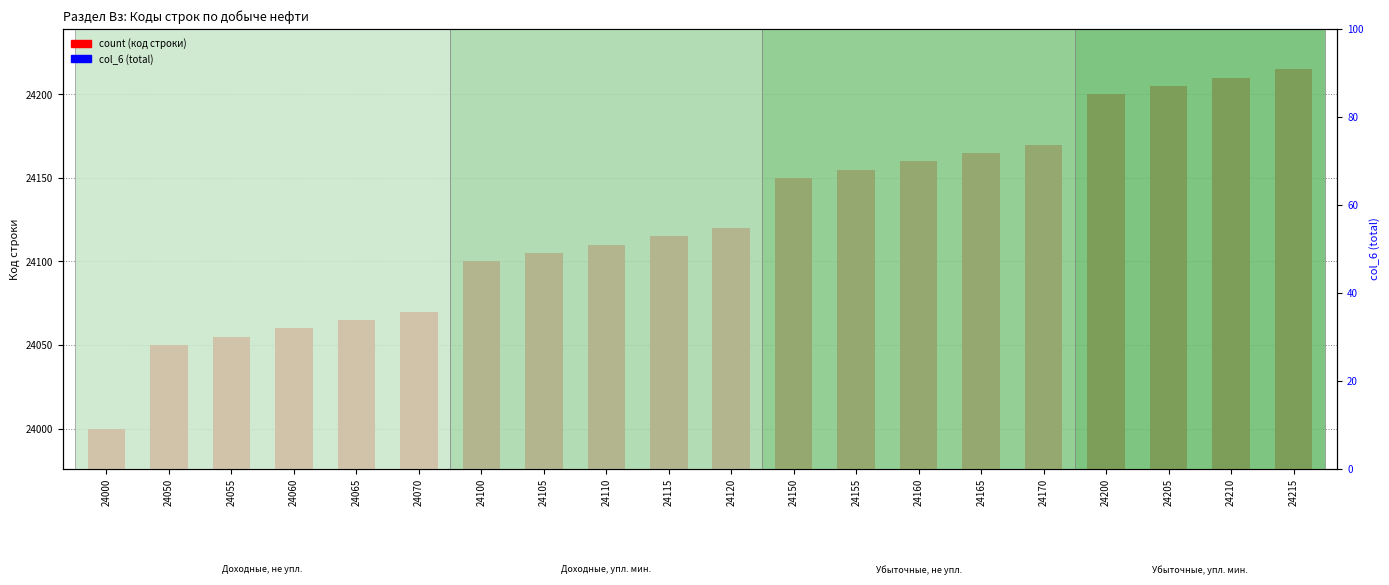

List the labels in order of col_6 (total) value, largest first.

24000, 24050, 24055, 24060, 24065, 24070, 24100, 24105, 24110, 24115, 24120, 24150, 24155, 24160, 24165, 24170, 24200, 24205, 24210, 24215